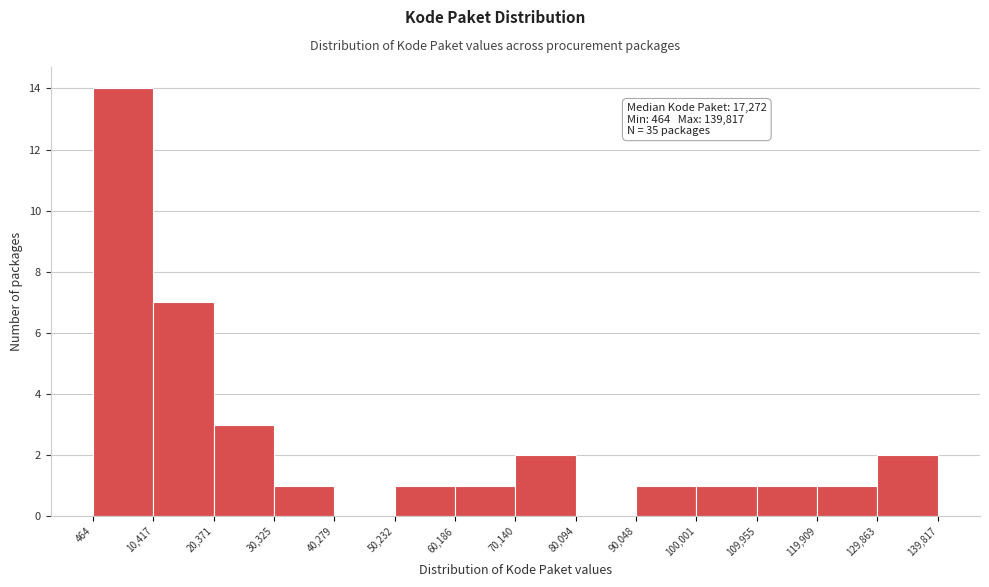

Which range on the x-axis has the tallest bar?

464 to 10,417